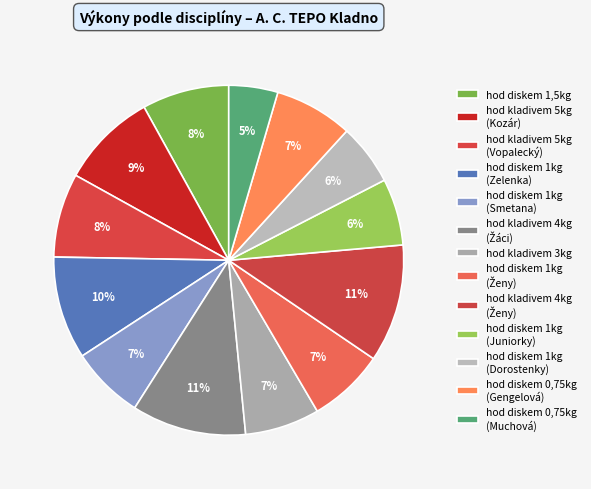

How many slices are in this pie chart?

13